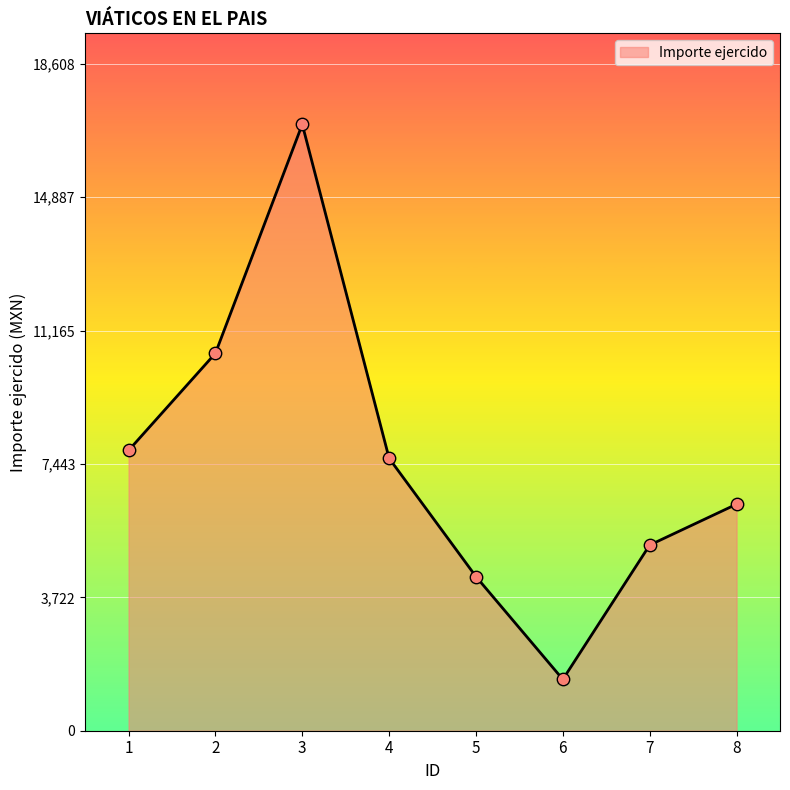

What is the ratio of the value at 8 to the value at 3?

0.4